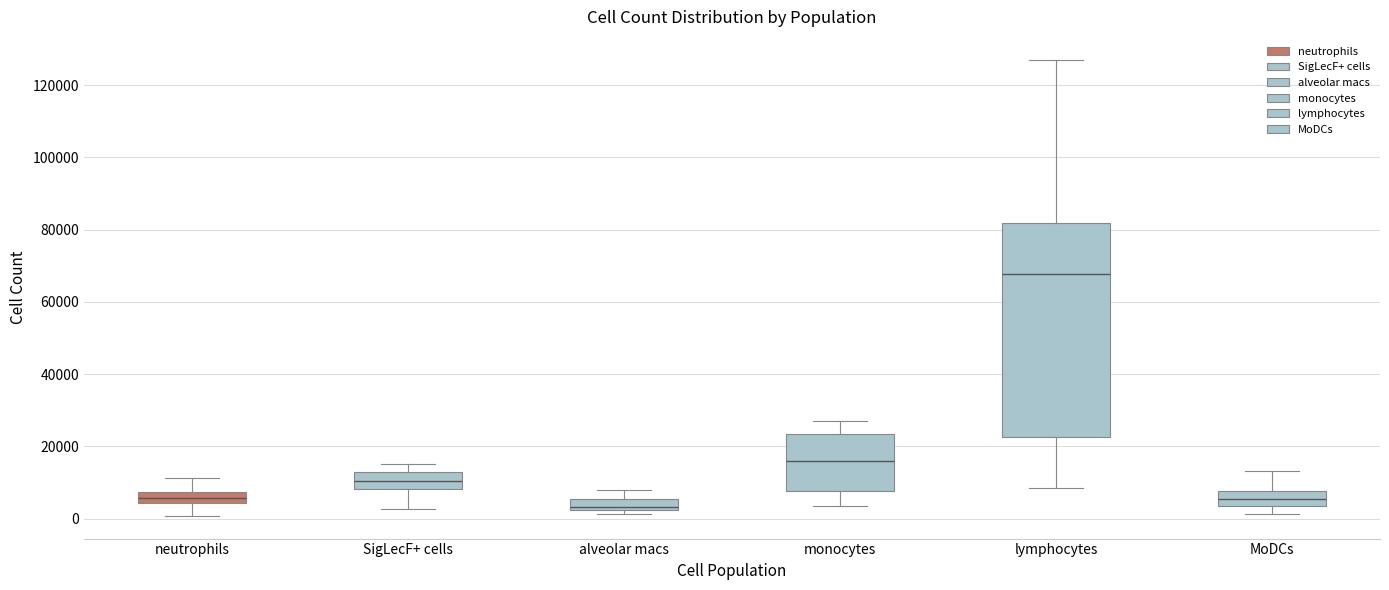

Which box's median line is the lowest?

alveolar macs